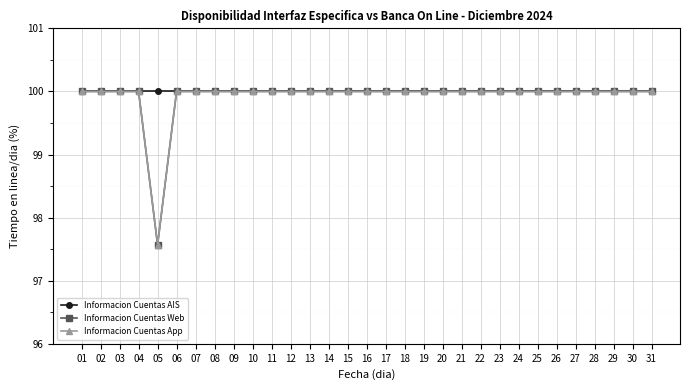

The Informacion Cuentas AIS series shows 100.0 at 19. True or false?

True